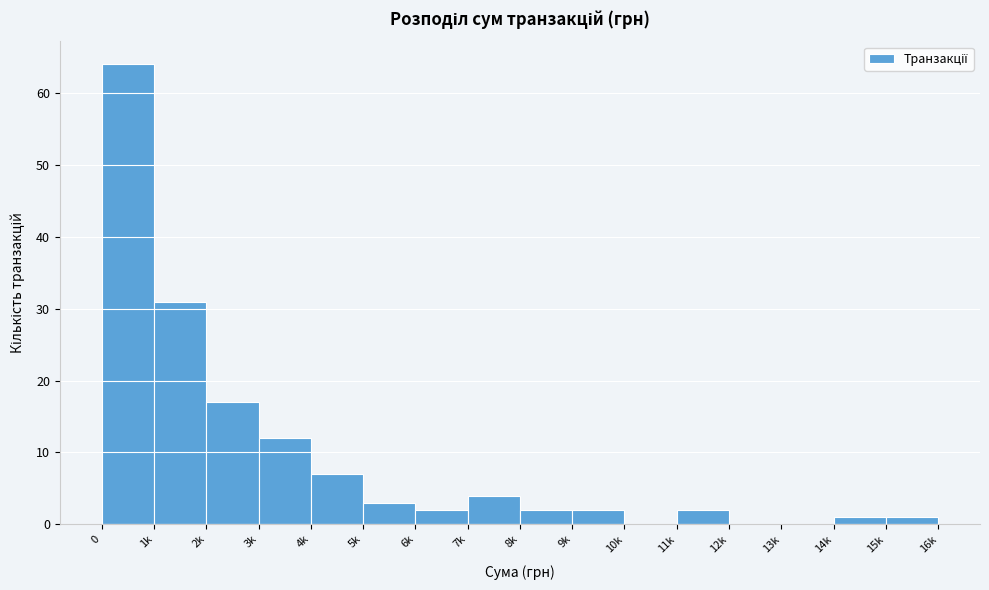

Reading left to right, extract all data points from this chart.

0=64	1k=31	2k=17	3k=12	4k=7	5k=3	6k=2	7k=4	8k=2	9k=2	10k=0	11k=2	12k=0	13k=0	14k=1	15k=1